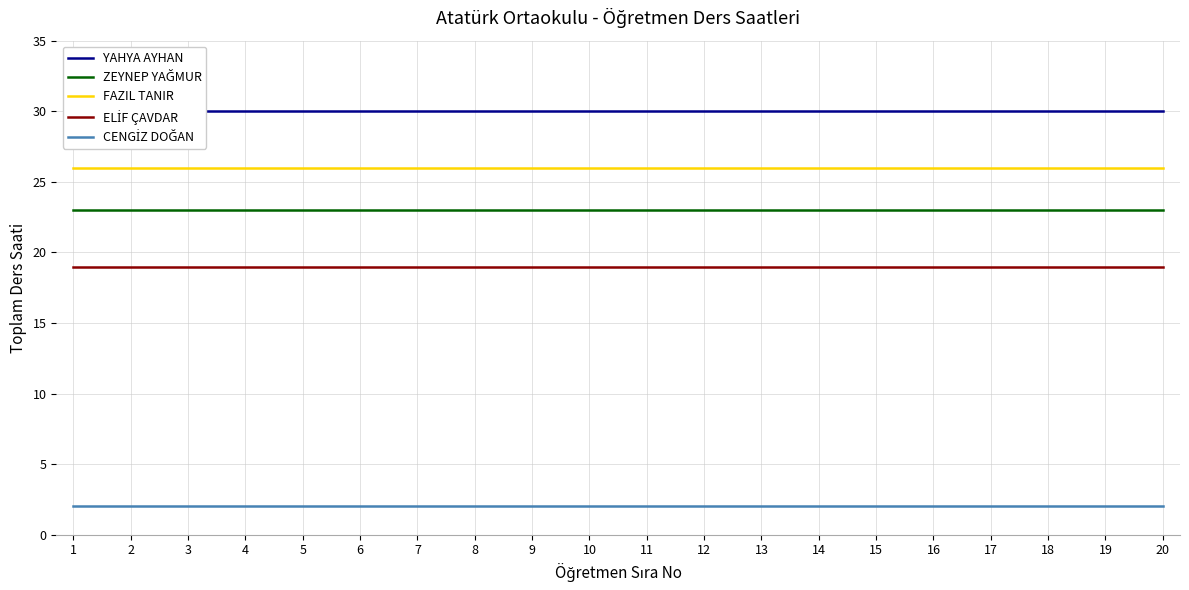

Is it true that ZEYNEP YAĞMUR equals 23 at 1?

True